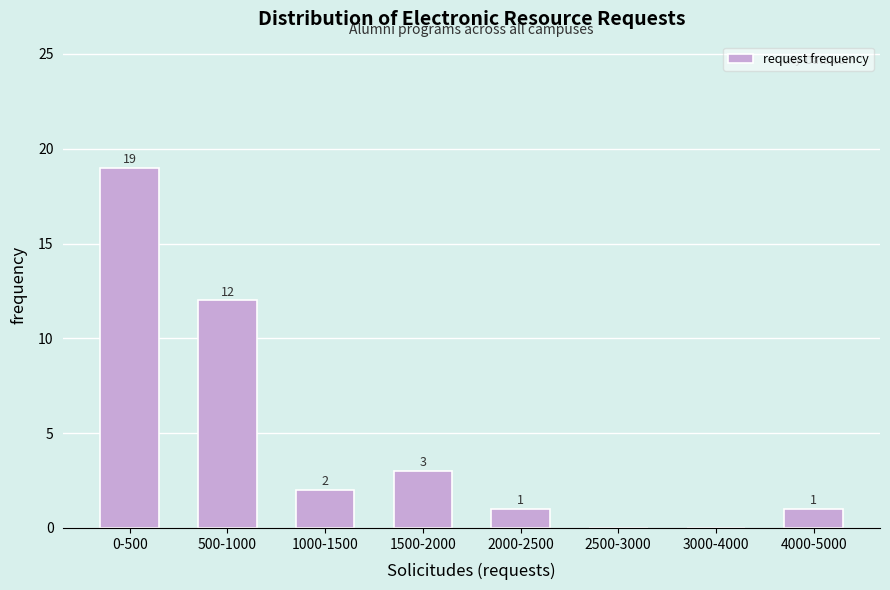

Reading left to right, what are all the values shown in this chart?

0-500=19	500-1000=12	1000-1500=2	1500-2000=3	2000-2500=1	2500-3000=0	3000-4000=0	4000-5000=1